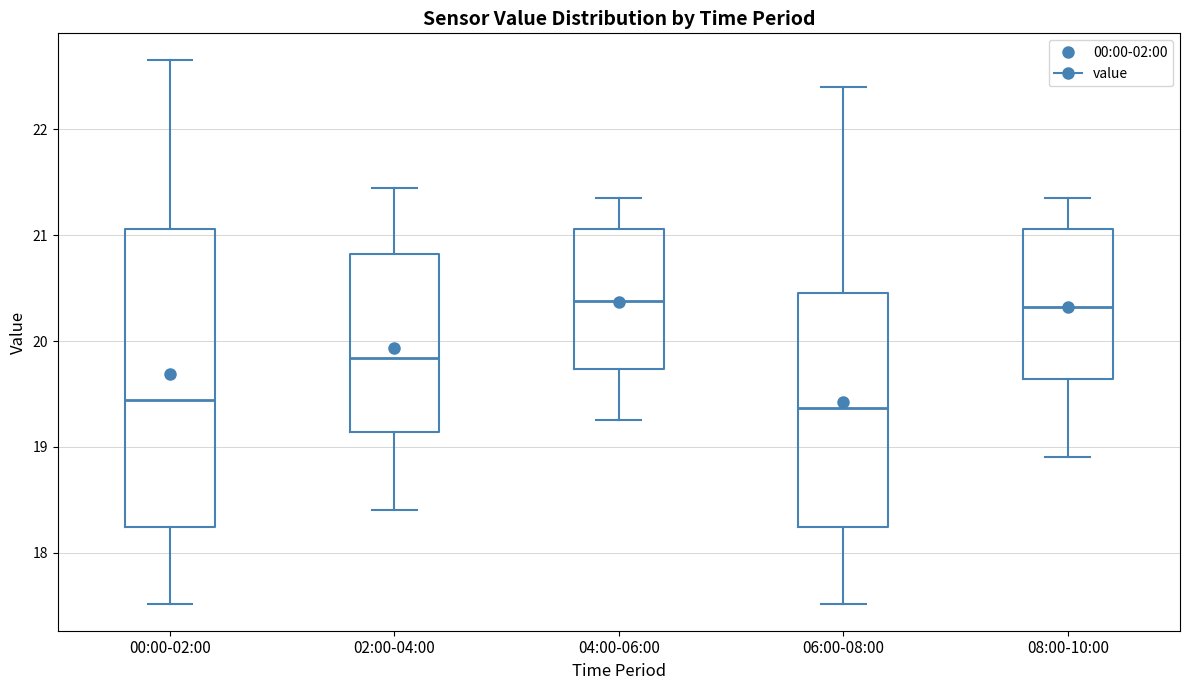

Reading left to right, transcribe this box plot: for each box, give where its median line is, the range the box spans, and where its two whiskers end, as read against the y-axis. The values are not printed on the chart, so give them approximately, as read against the axis.

00:00-02:00: median 19.4, box 18.2 to 21.1, whiskers 17.5 to 22.7
02:00-04:00: median 19.8, box 19.1 to 20.8, whiskers 18.4 to 21.5
04:00-06:00: median 20.4, box 19.7 to 21.1, whiskers 19.3 to 21.4
06:00-08:00: median 19.4, box 18.2 to 20.5, whiskers 17.5 to 22.4
08:00-10:00: median 20.3, box 19.6 to 21.1, whiskers 18.9 to 21.4